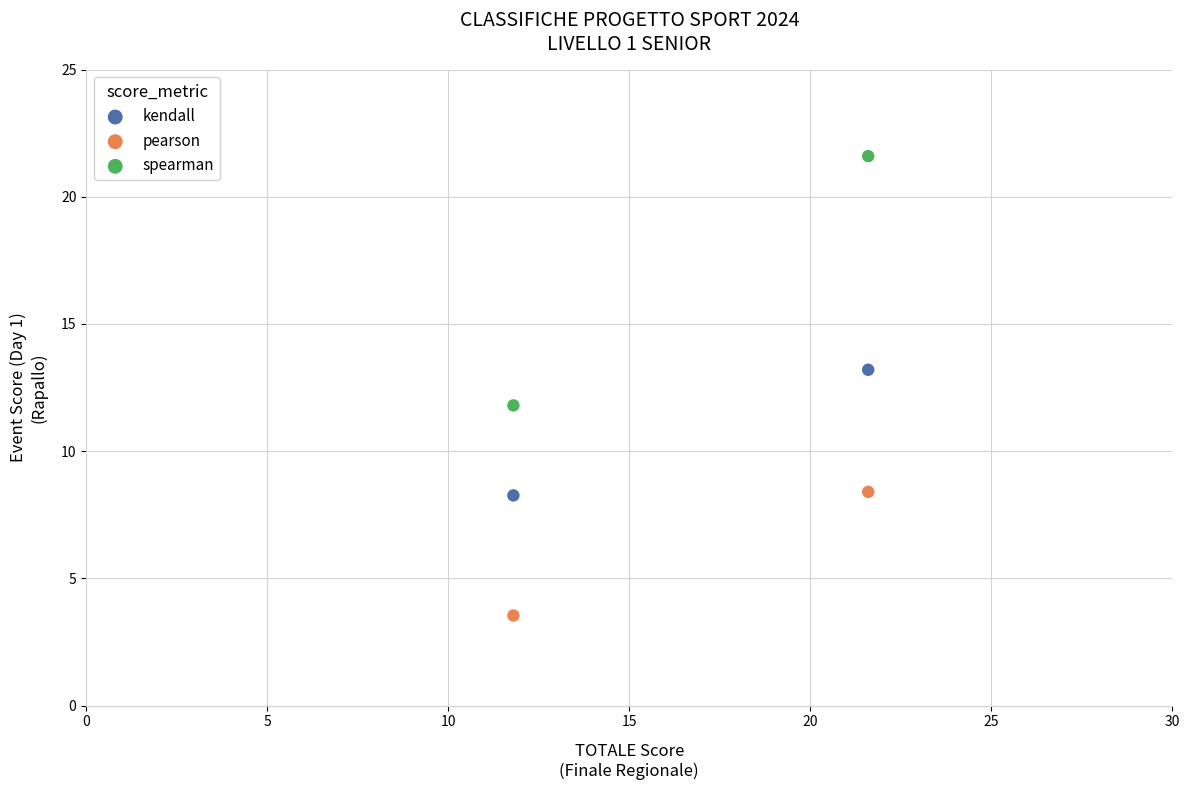

Across all data points, what is the range of X values (max minus min)?

9.8